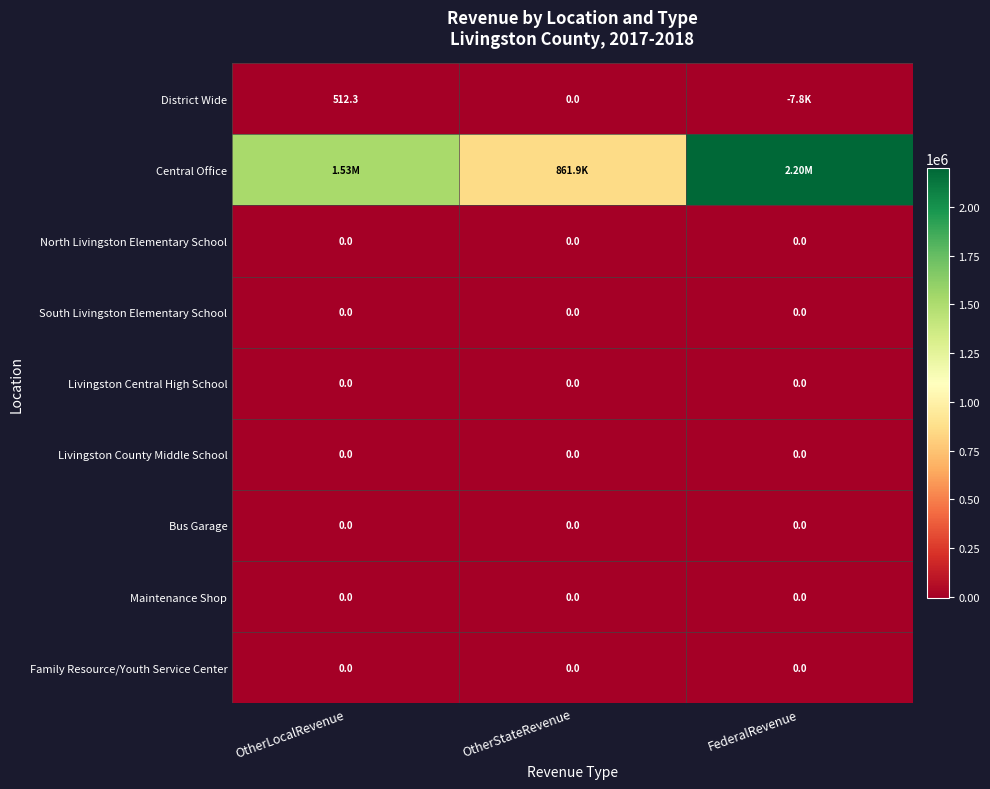

At which label does Maintenance Shop reach its peak?

OtherLocalRevenue